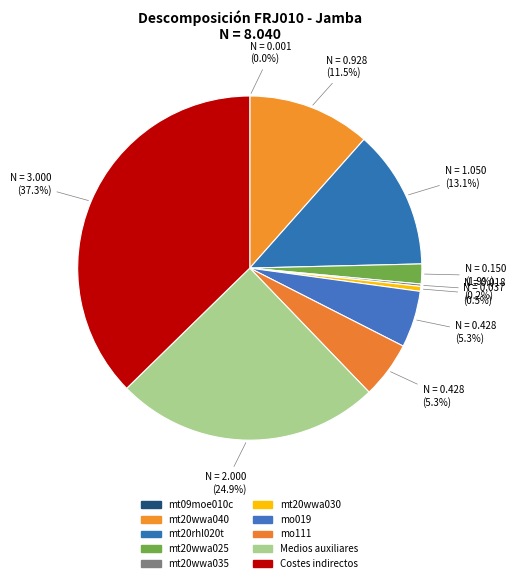

Is there any slice that represents more than half of the pie?

No